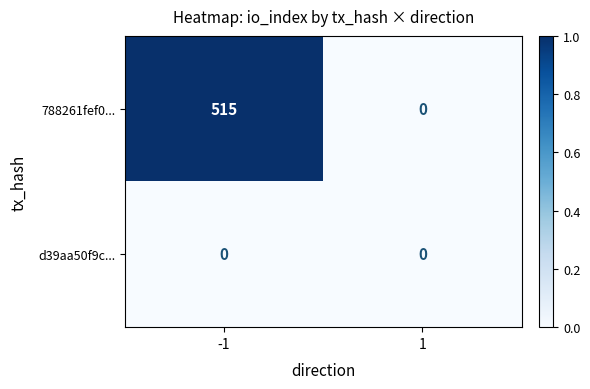

Which series has the largest total across all categories?

788261fef0...